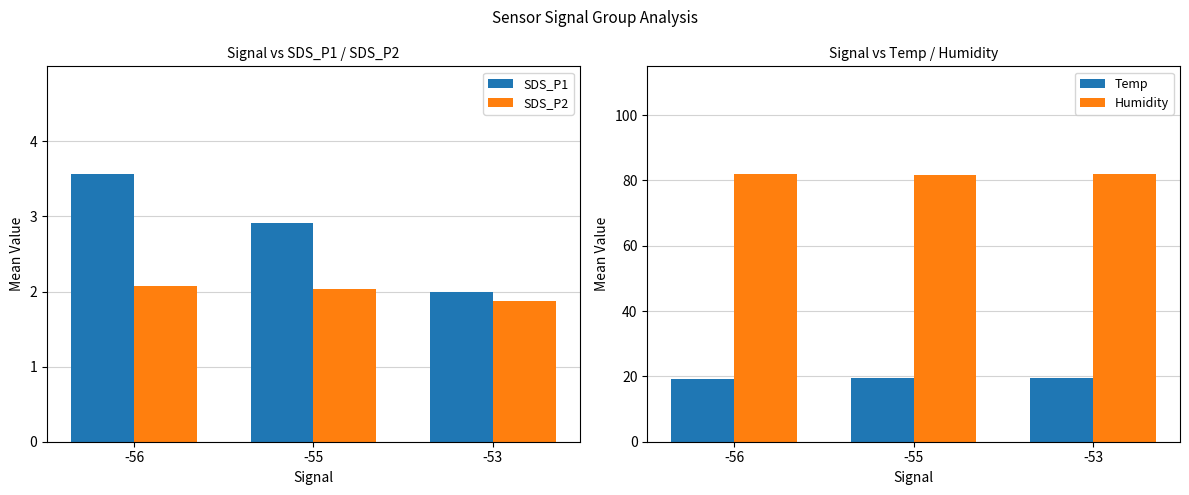

Reading left to right, transcribe all the data shown in this chart.

SDS_P1: 3.6	2.9	2.0
SDS_P2: 2.1	2.0	1.9
Temp: 19.3	19.4	19.5
Humidity: 81.9	81.7	82.1